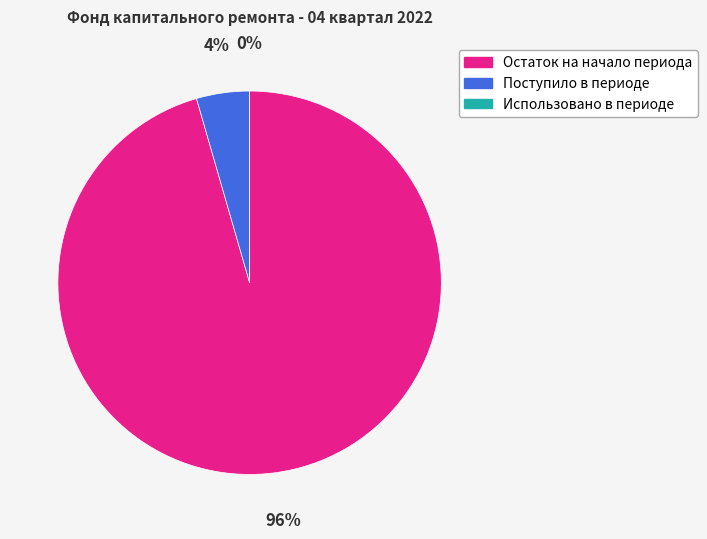

Which slice is the smallest?

Использовано в периоде